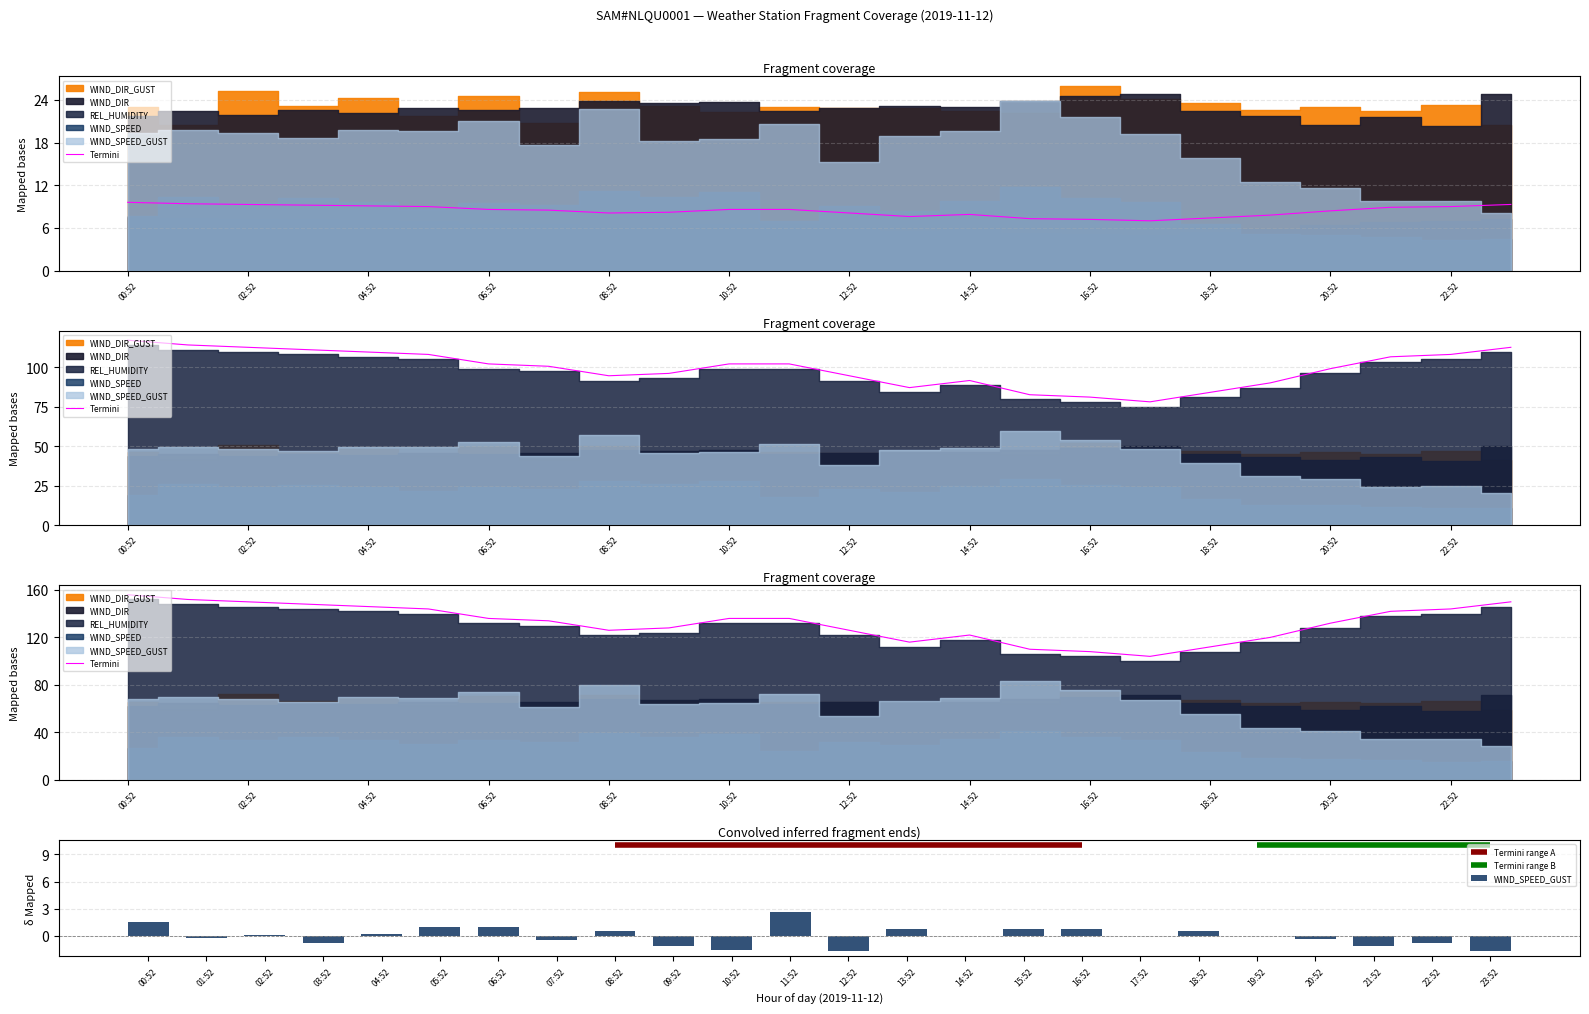

What is the lowest value of the Termini series?

104.0